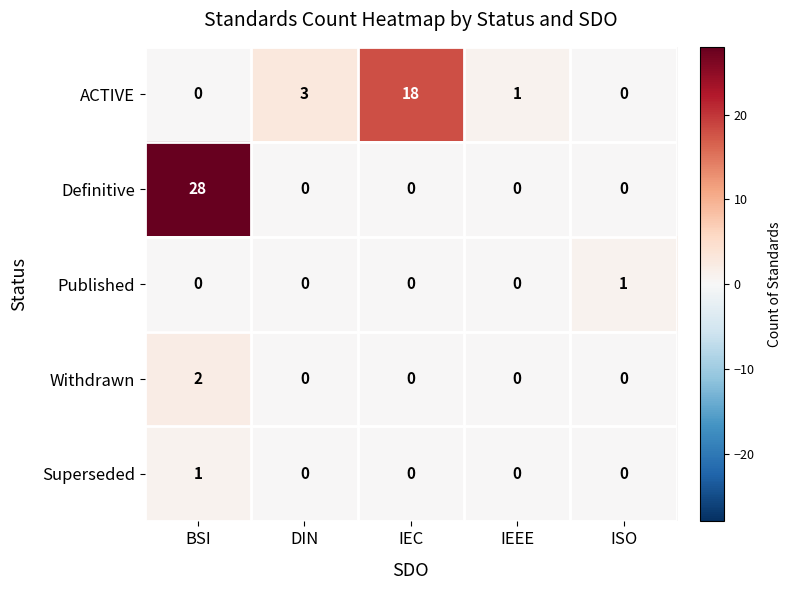

Between IEC and ISO, which series saw the biggest shift?

ACTIVE